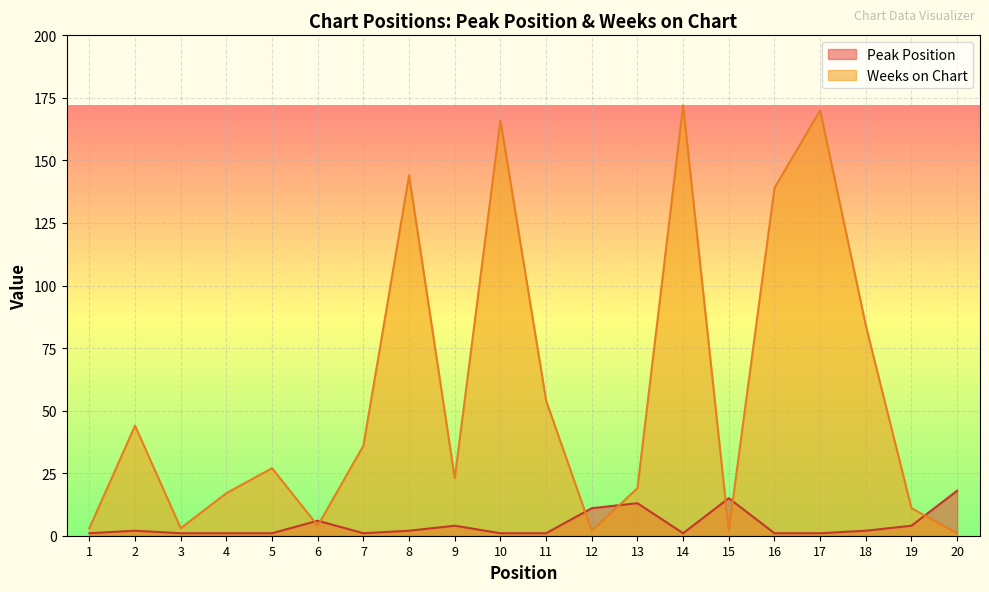

What is the minimum value shown in the chart?

1